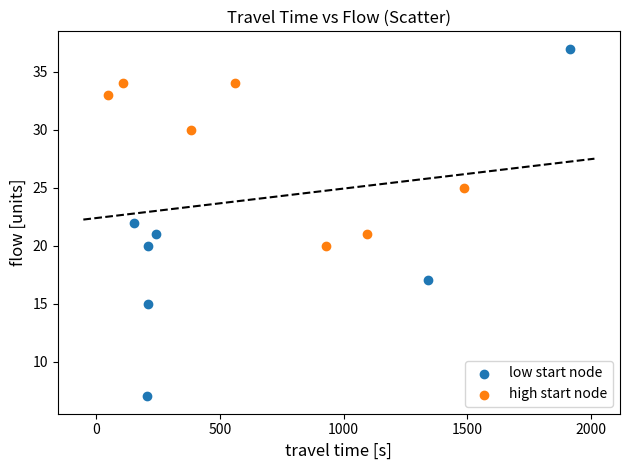

Which series contains the lowest Y value?

low start node